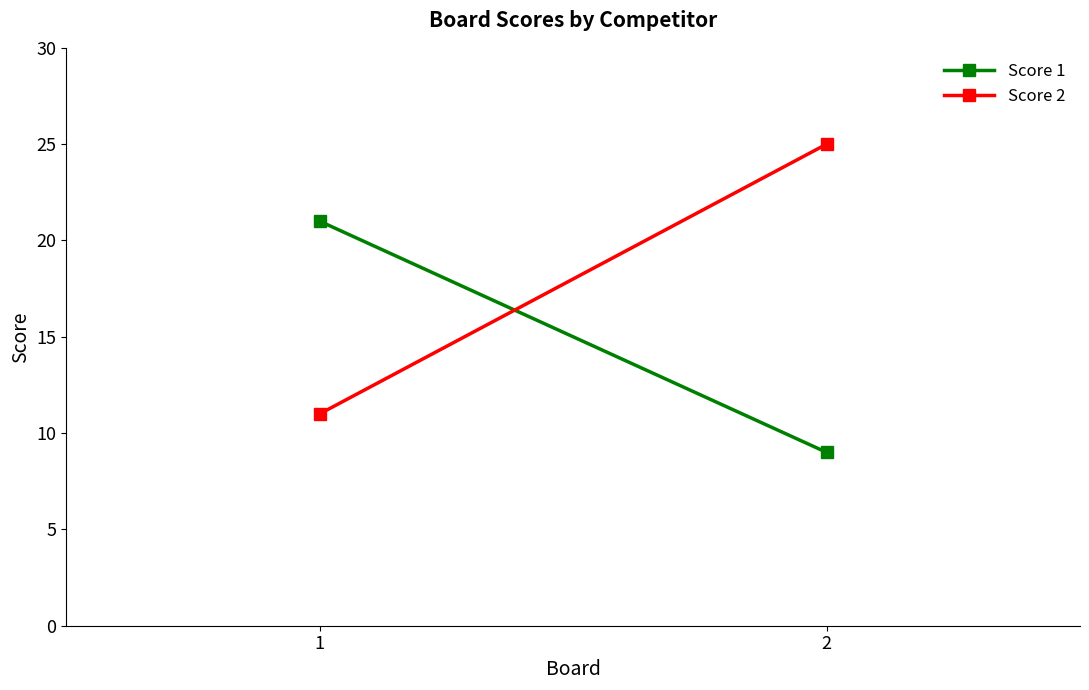

Reading left to right, extract all data points from this chart.

Score 1: 21	9
Score 2: 11	25